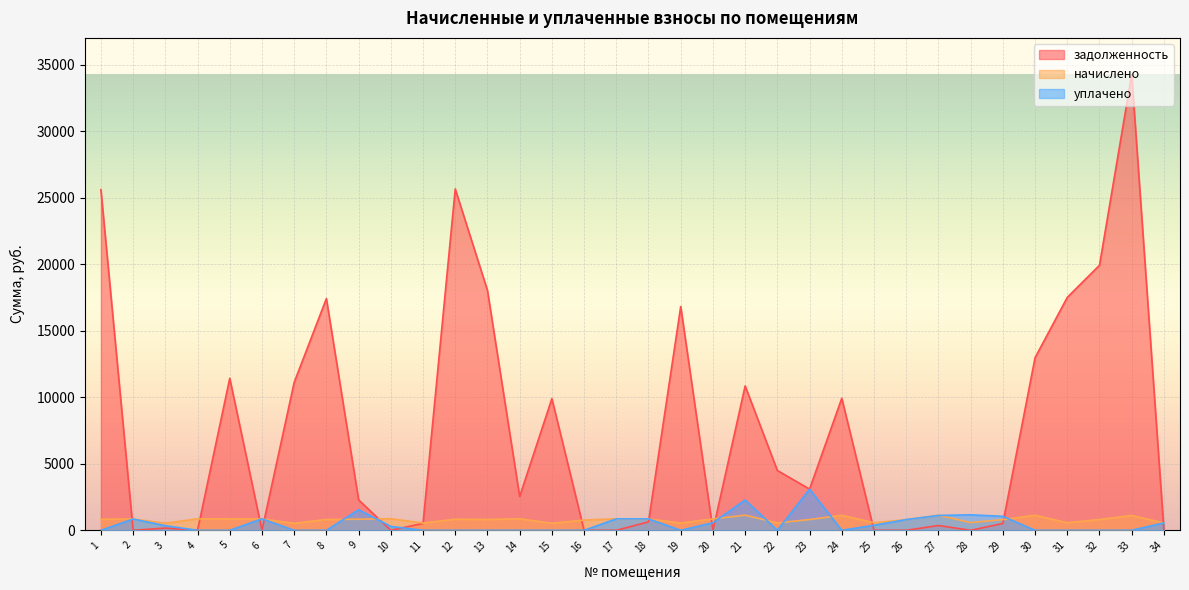

What is the value of the задолженность point at the 24th from the left?

9930.9